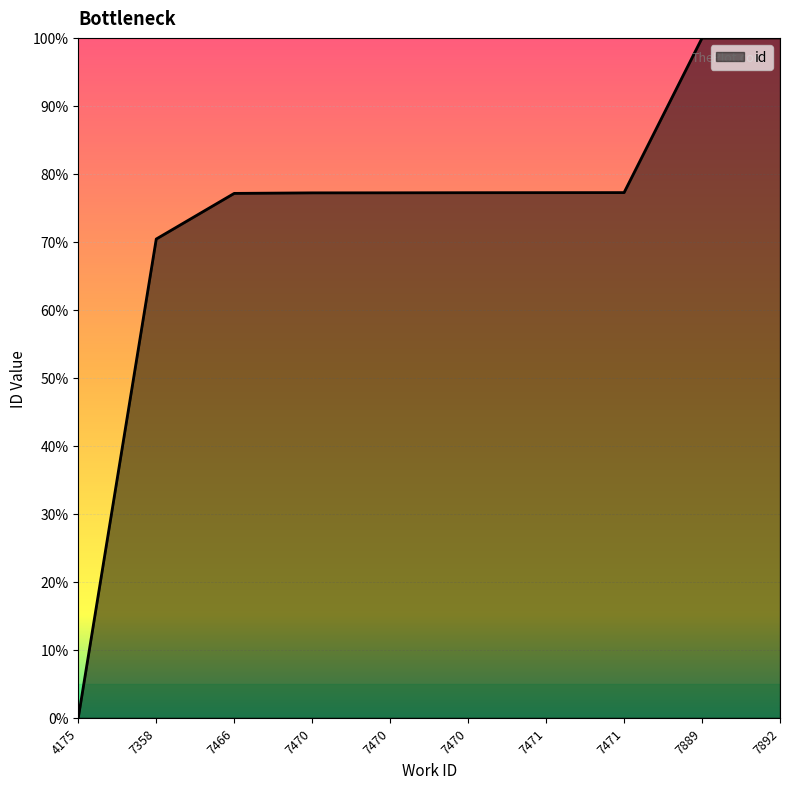

The value at 7470 is 7922.8. True or false?

False